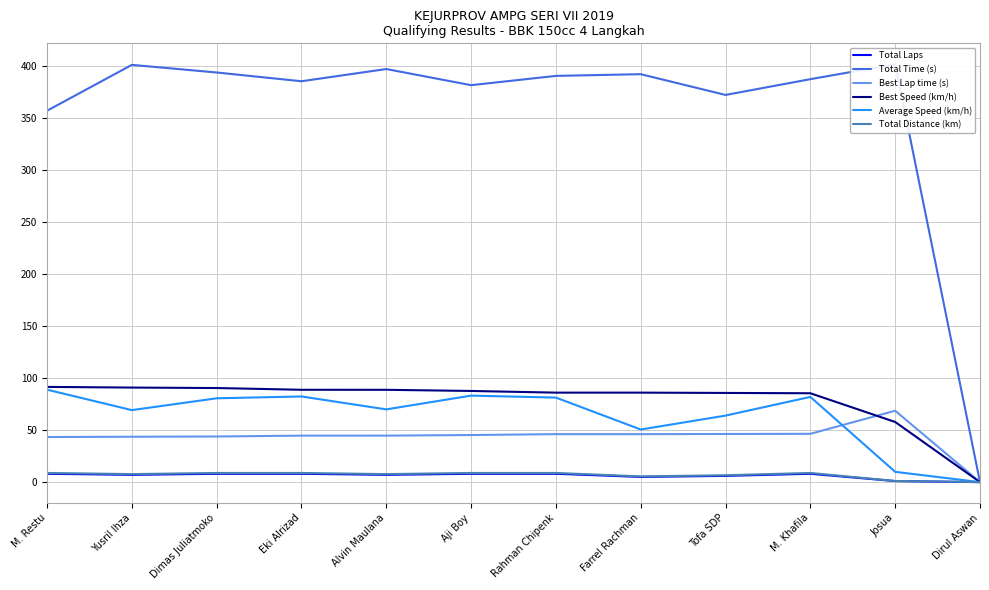

What are all the series names shown in the legend?

Total Laps, Total Time (s), Best Lap time (s), Best Speed (km/h), Average Speed (km/h), Total Distance (km)